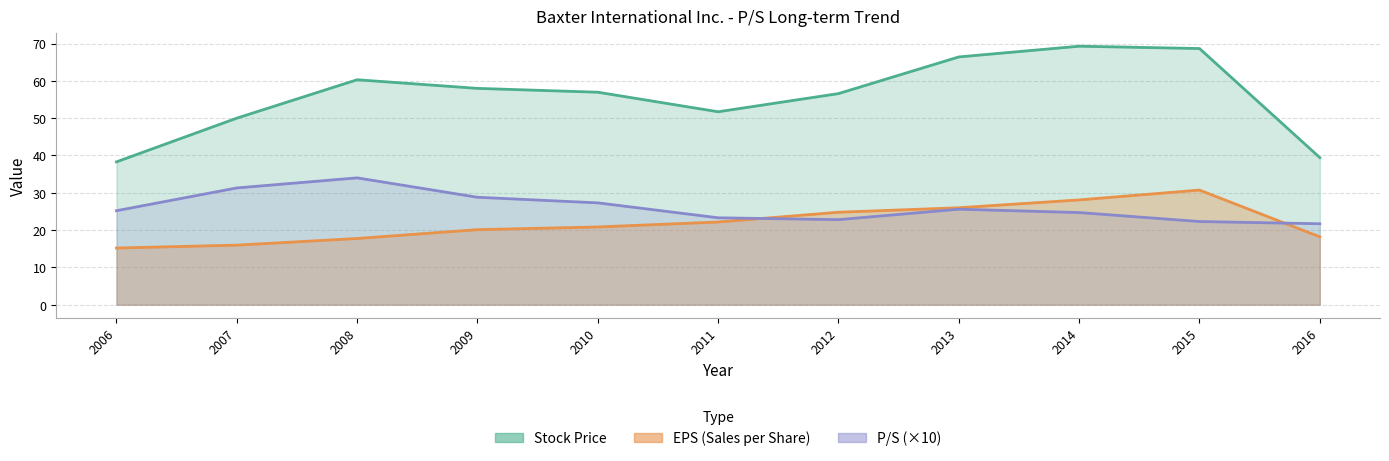

Count the number of data series in this chart.

3